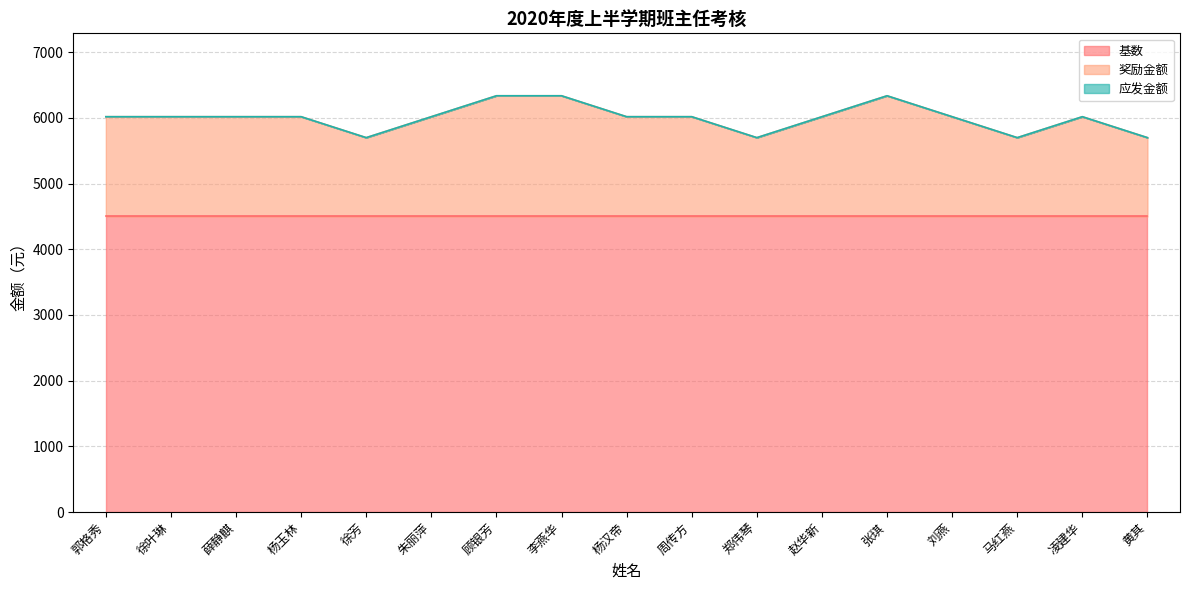

What position from the left is 赵华新?

12